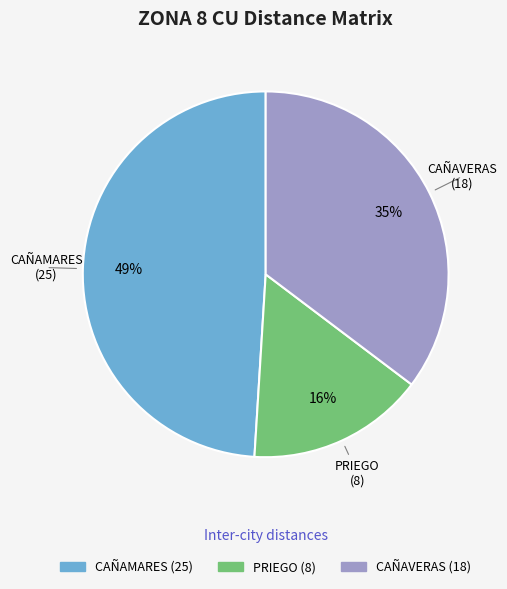

How many slices are in this pie chart?

3